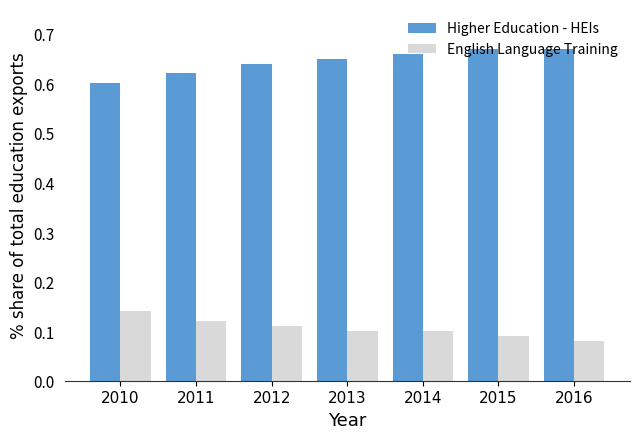

The value of English Language Training at 2012 is 0.2. True or false?

False